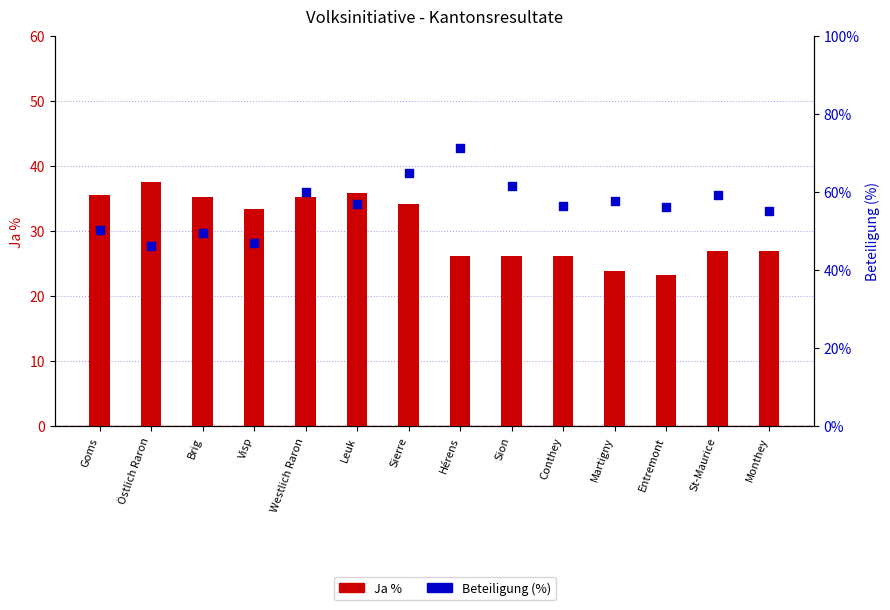

Is the value of Beteiligung (%) at St-Maurice greater than the value of Ja % at Östlich Raron?

Yes